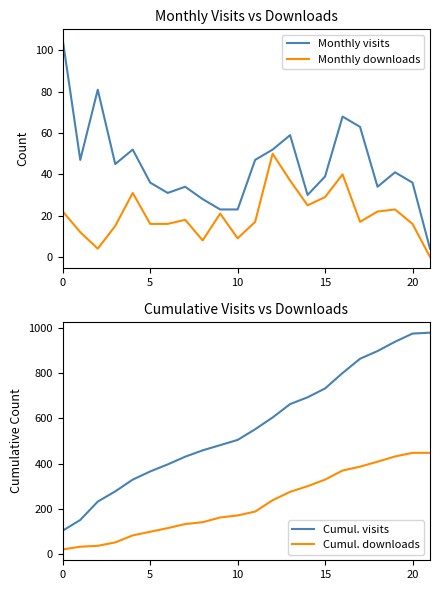

Reading left to right, transcribe all the data shown in this chart.

Monthly visits: 105	47	81	45	52	36	31	34	28	23	23	47	52	59	30	39	68	63	34	41	36	4
Monthly downloads: 22	12	4	15	31	16	16	18	8	21	9	17	50	37	25	29	40	17	22	23	16	0
Cumul. visits: 105	152	233	278	330	366	397	431	459	482	505	552	604	663	693	732	800	863	897	938	974	978
Cumul. downloads: 22	34	38	53	84	100	116	134	142	163	172	189	239	276	301	330	370	387	409	432	448	448